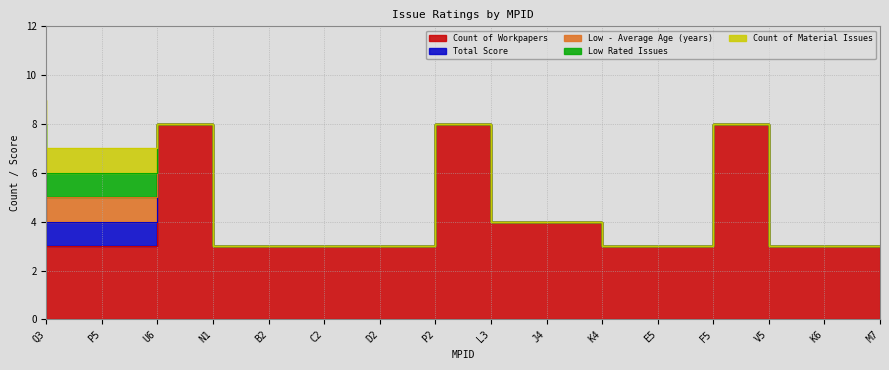

What are all the series names shown in the legend?

Low - Average Age (years), Total Score, Count of Workpapers, Low Rated Issues, Count of Material Issues